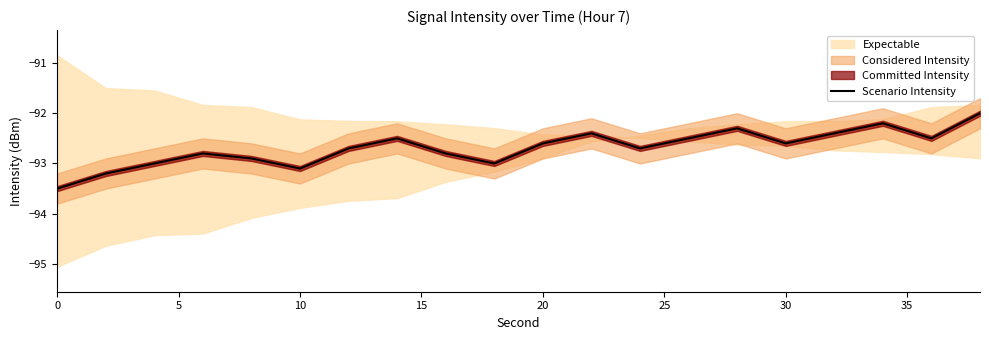

The Scenario Intensity series shows -92.6 at 20. True or false?

True